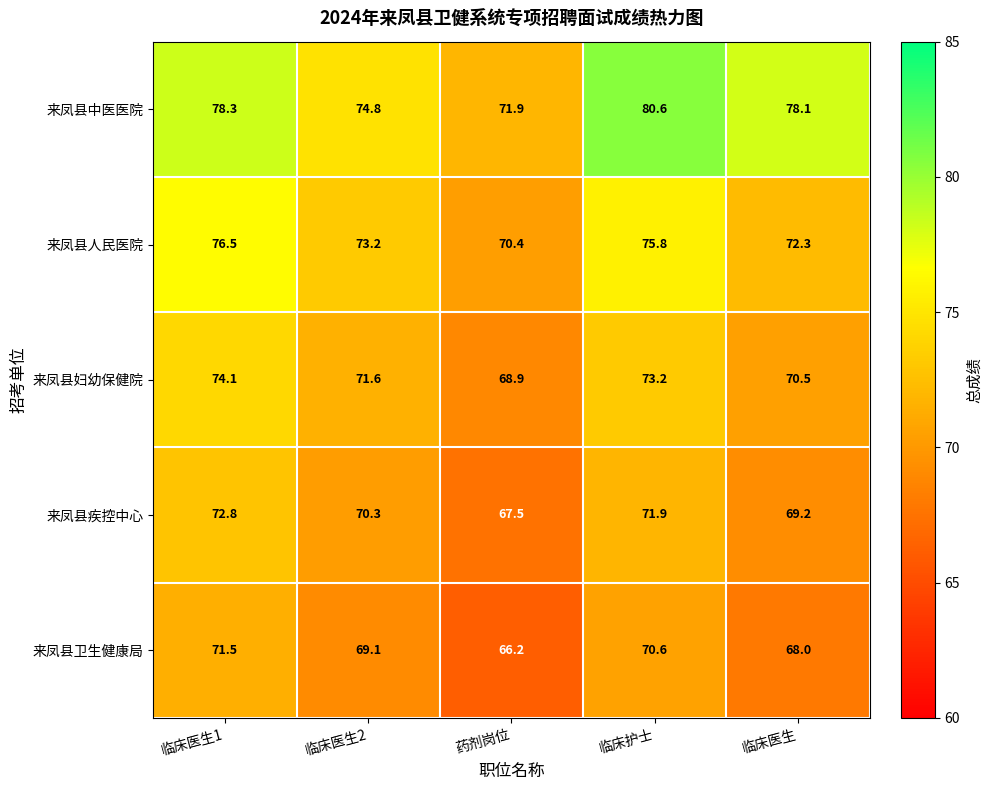

Reading right to left, list all the values displayed in this chart.

来凤县中医医院: 临床医生=78.1	临床护士=80.6	药剂岗位=71.9	临床医生2=74.8	临床医生1=78.3
来凤县人民医院: 临床医生=72.3	临床护士=75.8	药剂岗位=70.4	临床医生2=73.2	临床医生1=76.5
来凤县妇幼保健院: 临床医生=70.5	临床护士=73.2	药剂岗位=68.9	临床医生2=71.6	临床医生1=74.1
来凤县疾控中心: 临床医生=69.2	临床护士=71.9	药剂岗位=67.5	临床医生2=70.3	临床医生1=72.8
来凤县卫生健康局: 临床医生=68.0	临床护士=70.6	药剂岗位=66.2	临床医生2=69.1	临床医生1=71.5